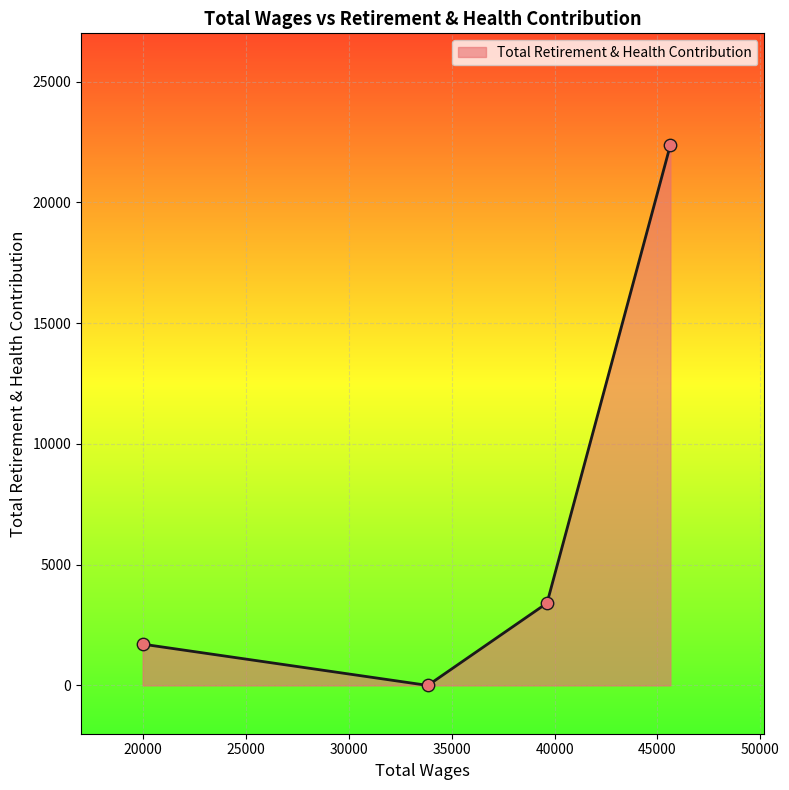

True or false: there are more than 2 points higher than both neighbors.

False